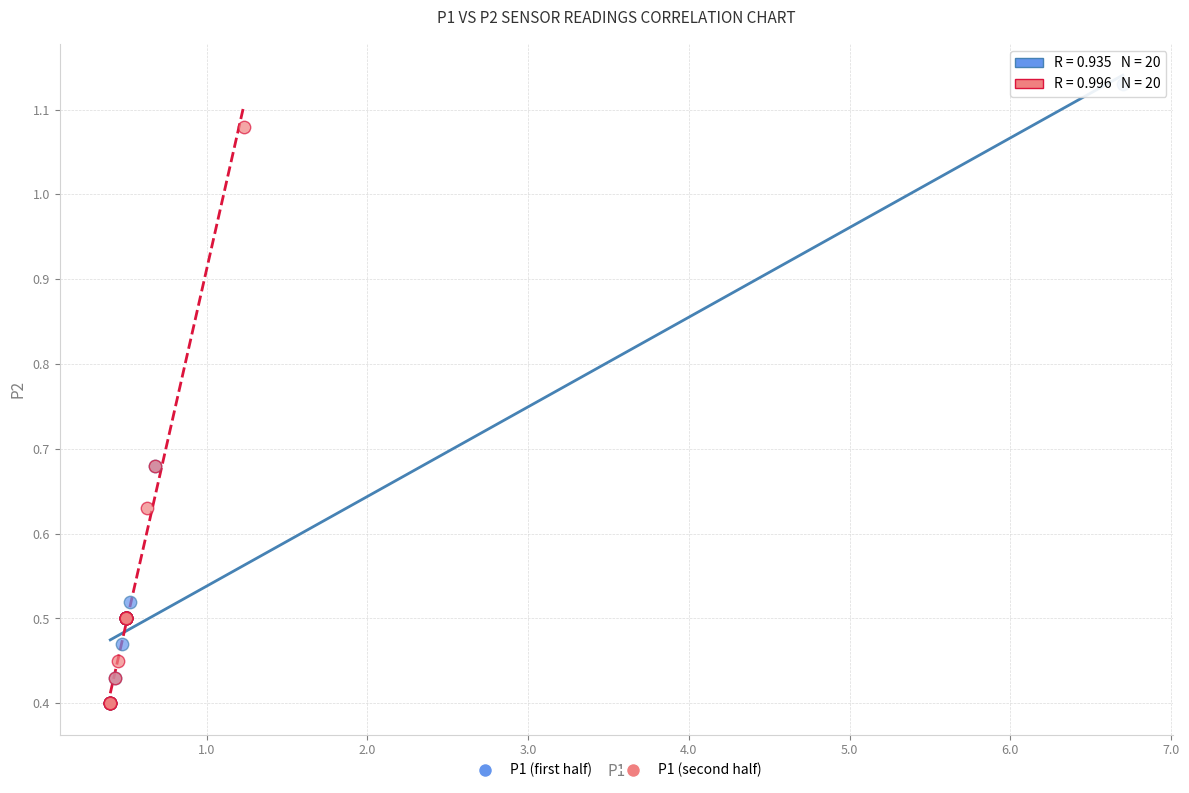

Which series contains the highest Y value?

P1 (first half)